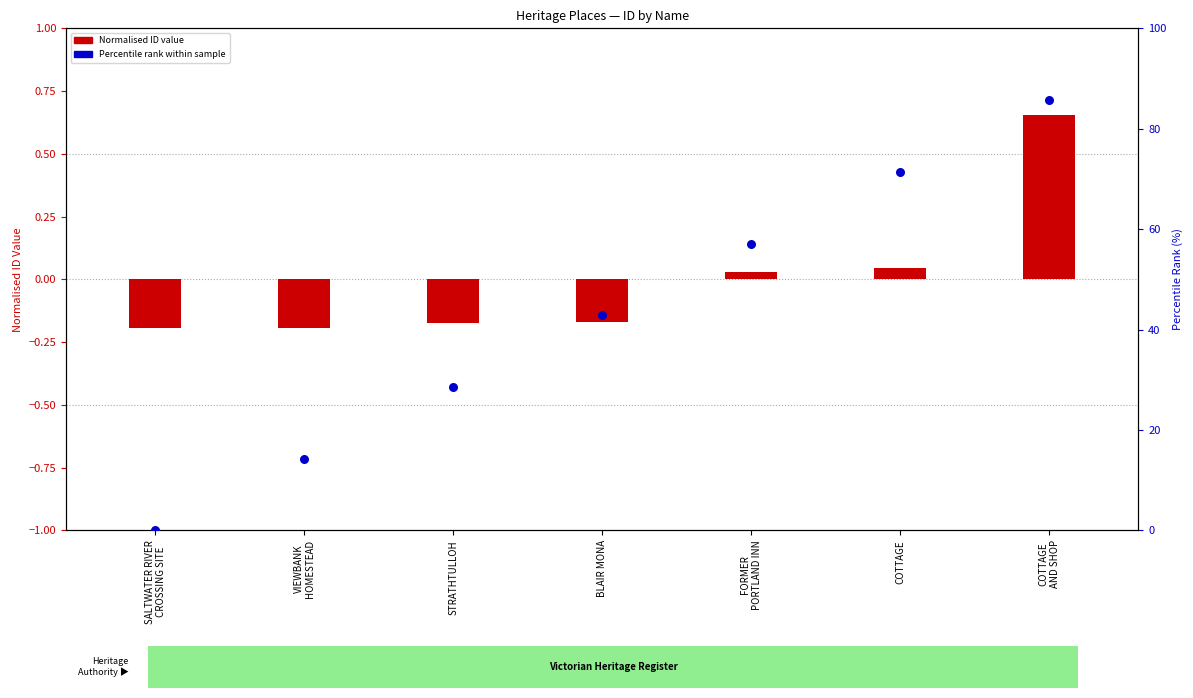

What is the total value across all series at COTTAGE?

71.5